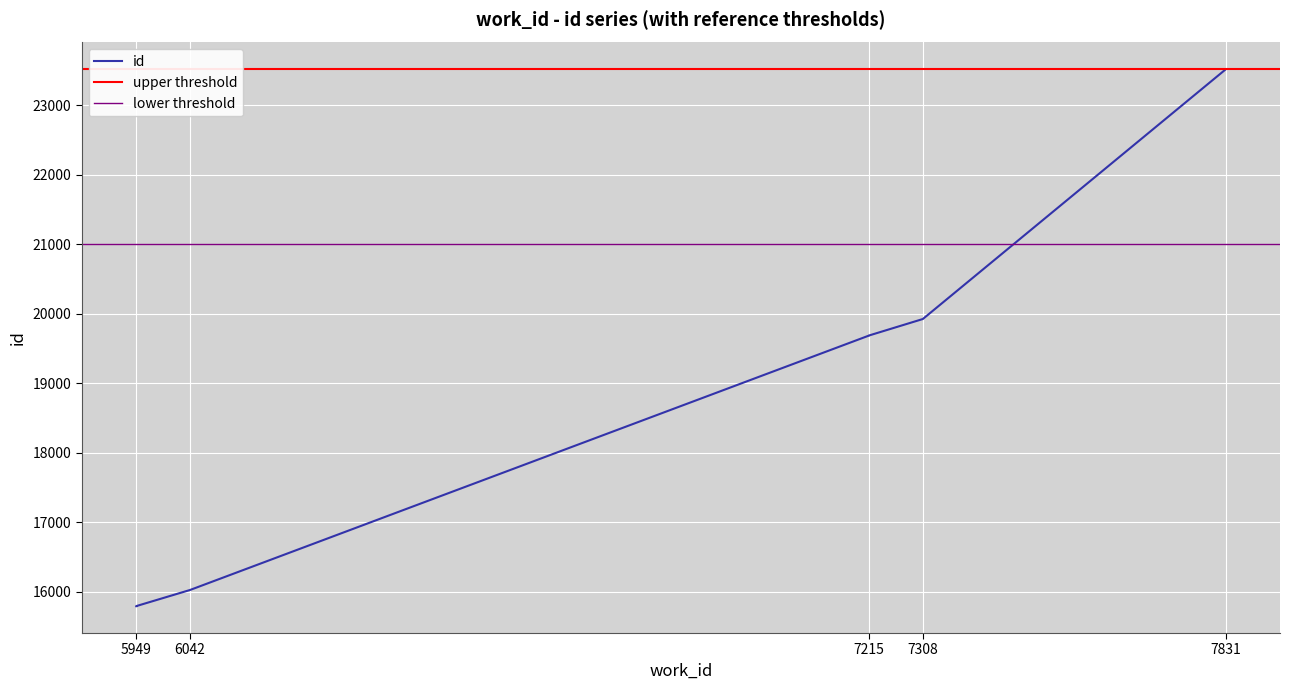

True or false: the data shows 19687 at 7215.

True